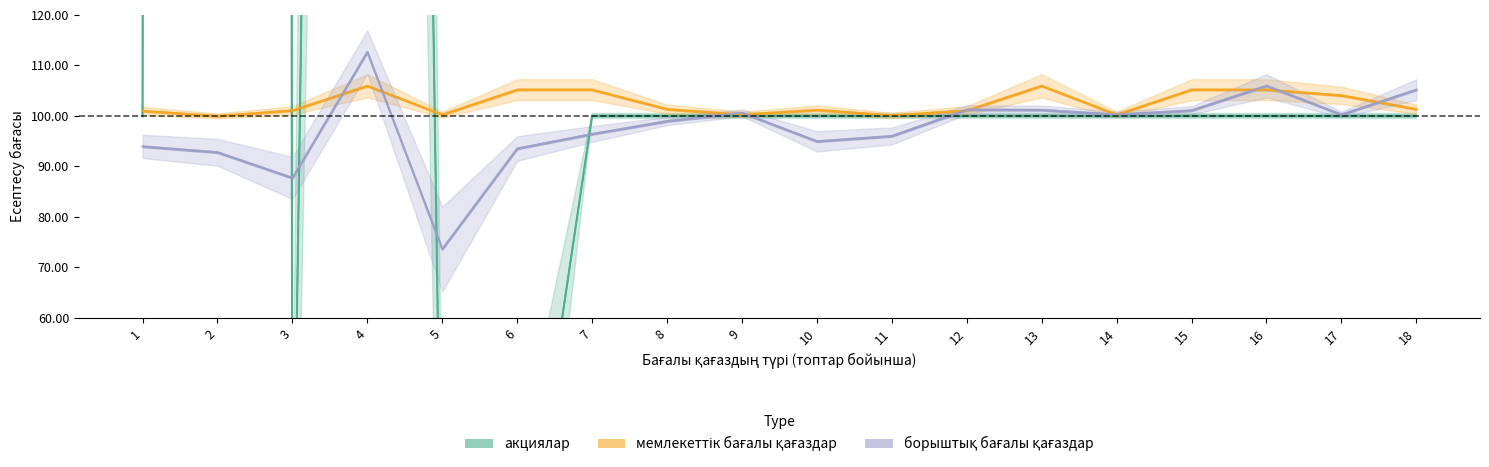

What is the value of the борыштық бағалы қағаздар point at the 9th from the left?

100.6